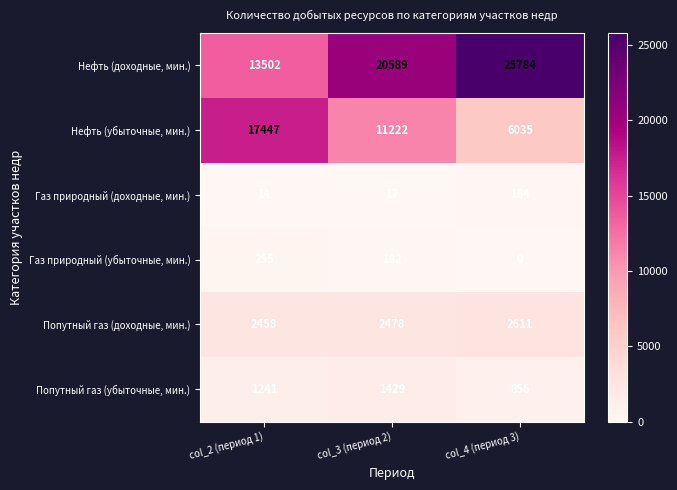

Reading left to right, what are all the values shown in this chart?

Нефть (доходные, мин.): col_2 (период 1)=13502	col_3 (период 2)=20589	col_4 (период 3)=25784
Нефть (убыточные, мин.): col_2 (период 1)=17447	col_3 (период 2)=11222	col_4 (период 3)=6035
Газ природный (доходные, мин.): col_2 (период 1)=14	col_3 (период 2)=17	col_4 (период 3)=184
Газ природный (убыточные, мин.): col_2 (период 1)=255	col_3 (период 2)=182	col_4 (период 3)=0
Попутный газ (доходные, мин.): col_2 (период 1)=2458	col_3 (период 2)=2478	col_4 (период 3)=2611
Попутный газ (убыточные, мин.): col_2 (период 1)=1241	col_3 (период 2)=1429	col_4 (период 3)=856